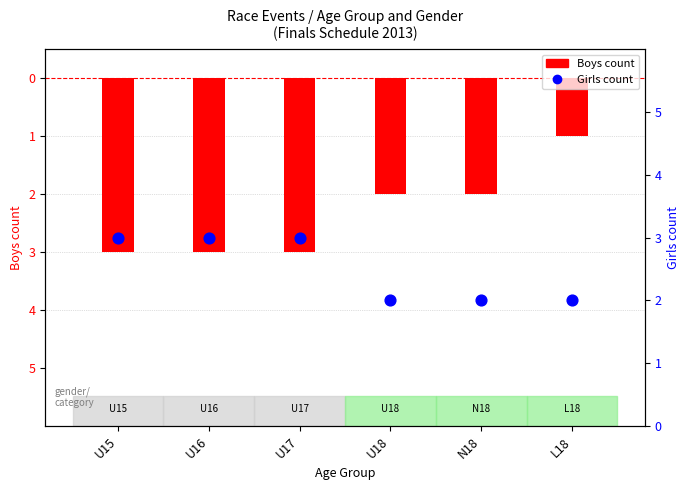

Which series has the largest total across all categories?

Girls (count)